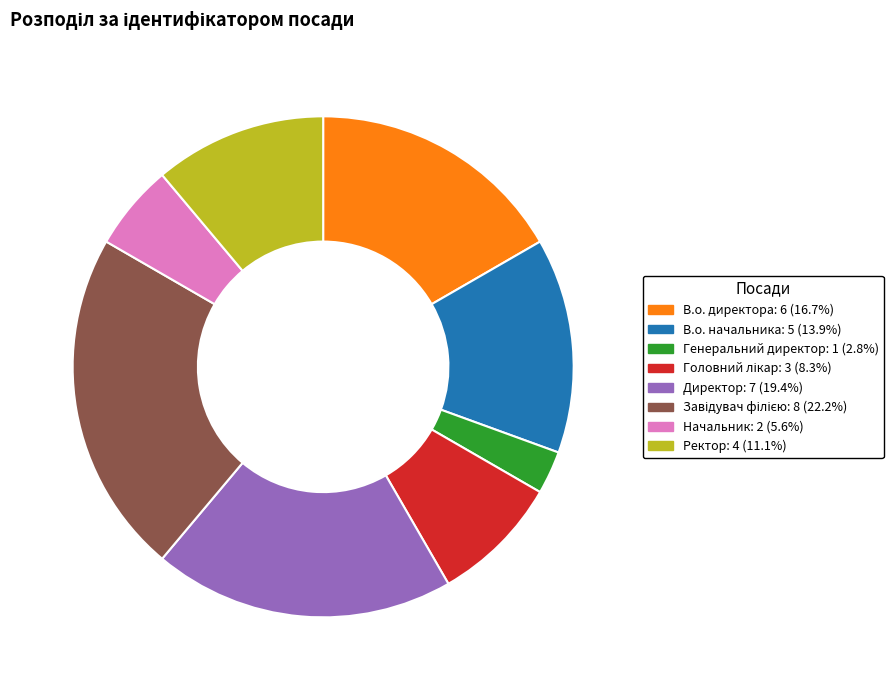

How many slices are in this pie chart?

8